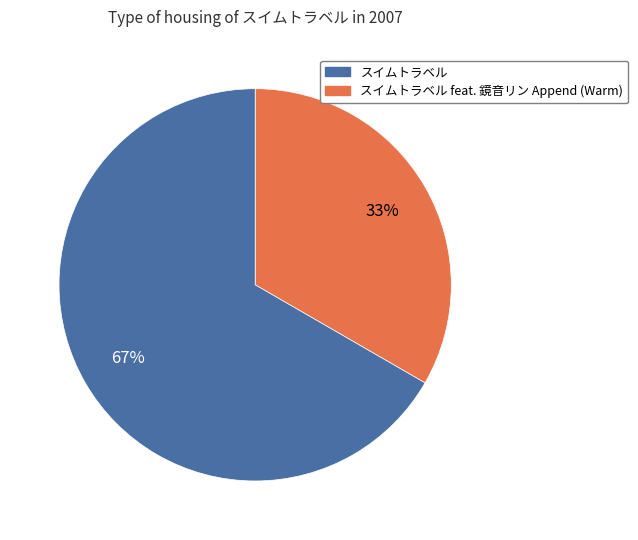

To the nearest percent, what is the average slice percentage?

50%